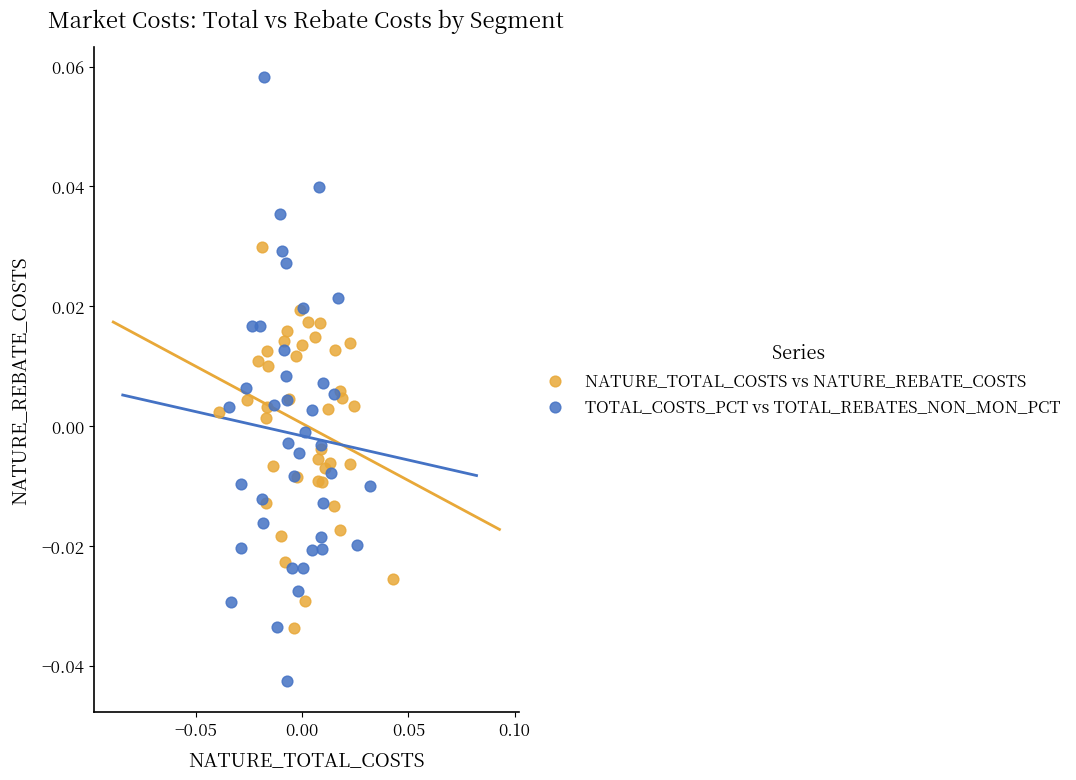

Which series reaches the maximum Y coordinate?

TOTAL_COSTS_PCT vs TOTAL_REBATES_NON_MON_PCT